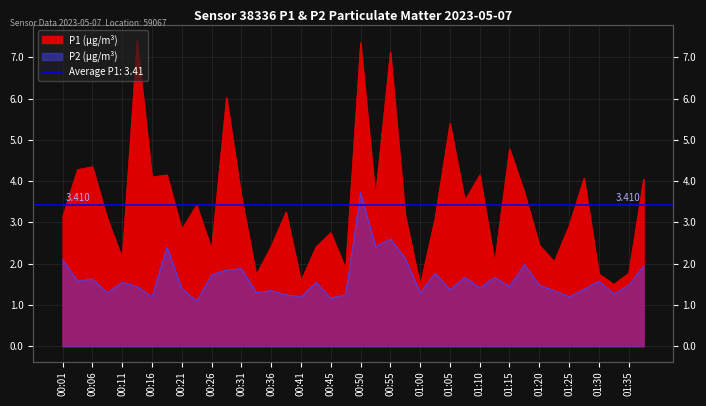

List the series in order of their peak value, highest first.

P1, P2